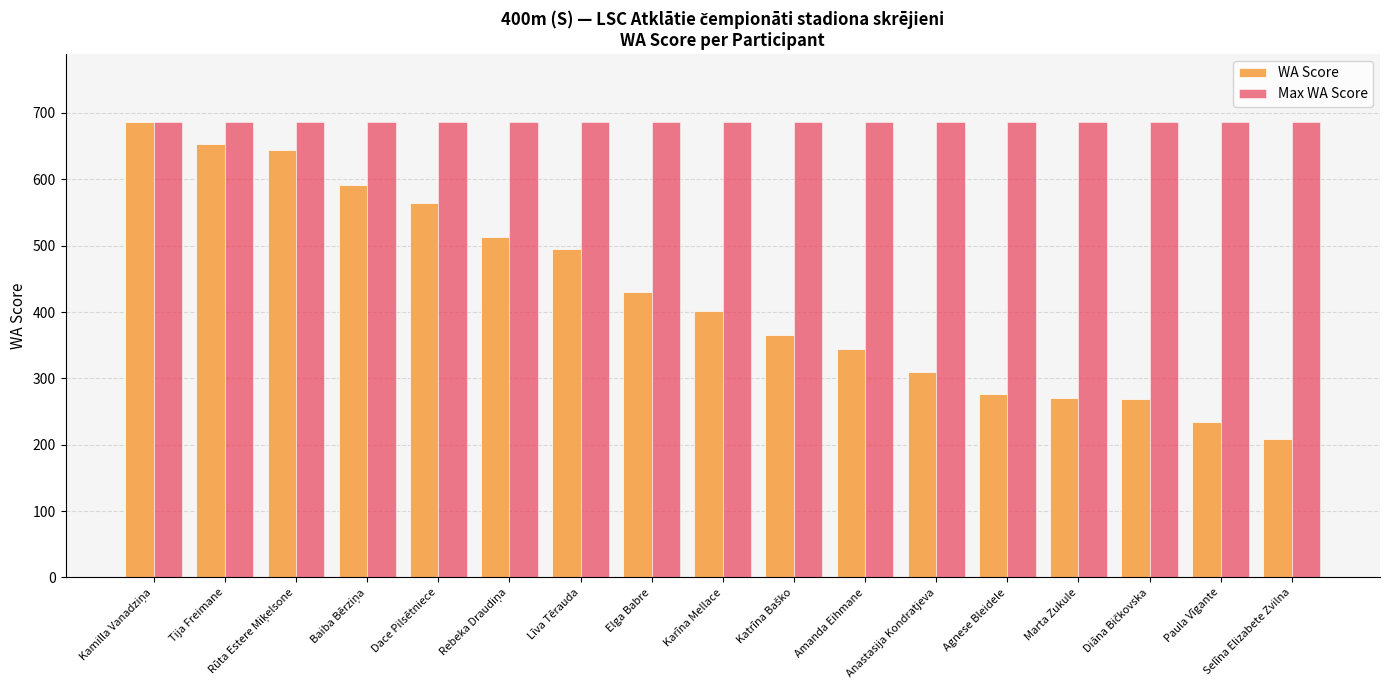

What is the value of the WA Score bar at the 8th from the left?

430